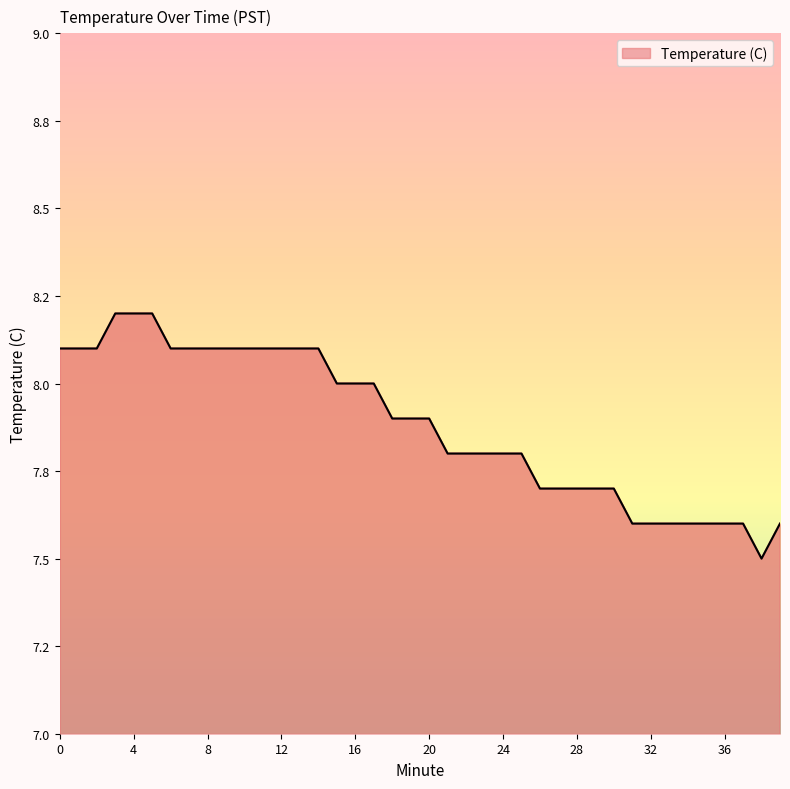

Count the values in the range 7 to 8.

25